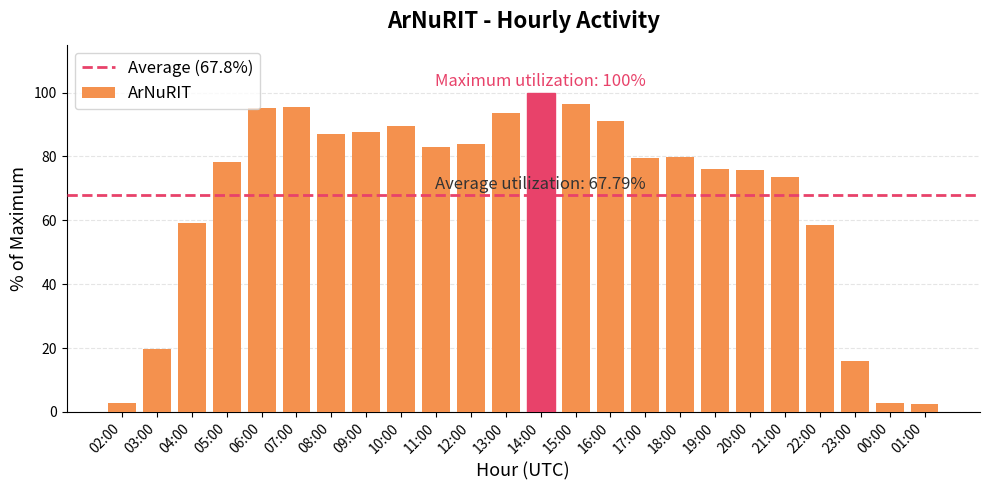

Is it true that the value at 19:00 is 76.1?

True